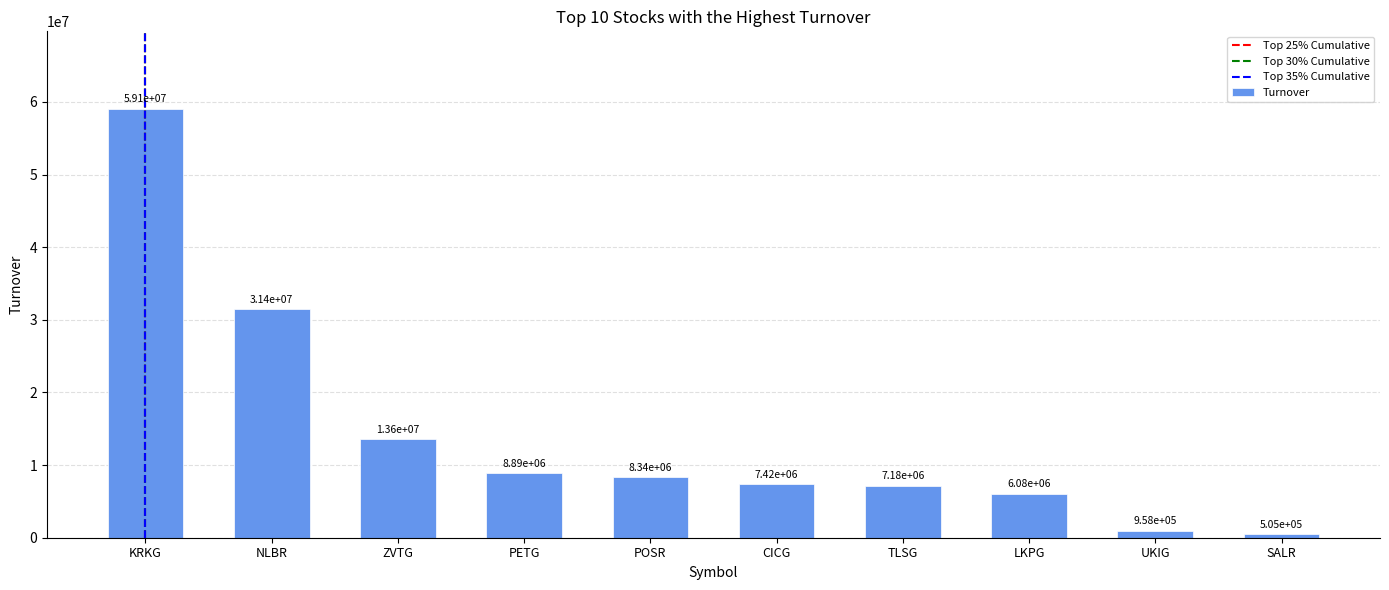

Is it true that the value at NLBR is 44828596.4?

False